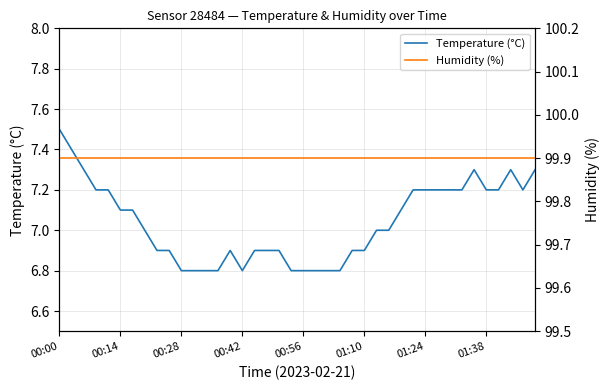

Is it true that Temperature (°C) equals 1.8 at 9?

False